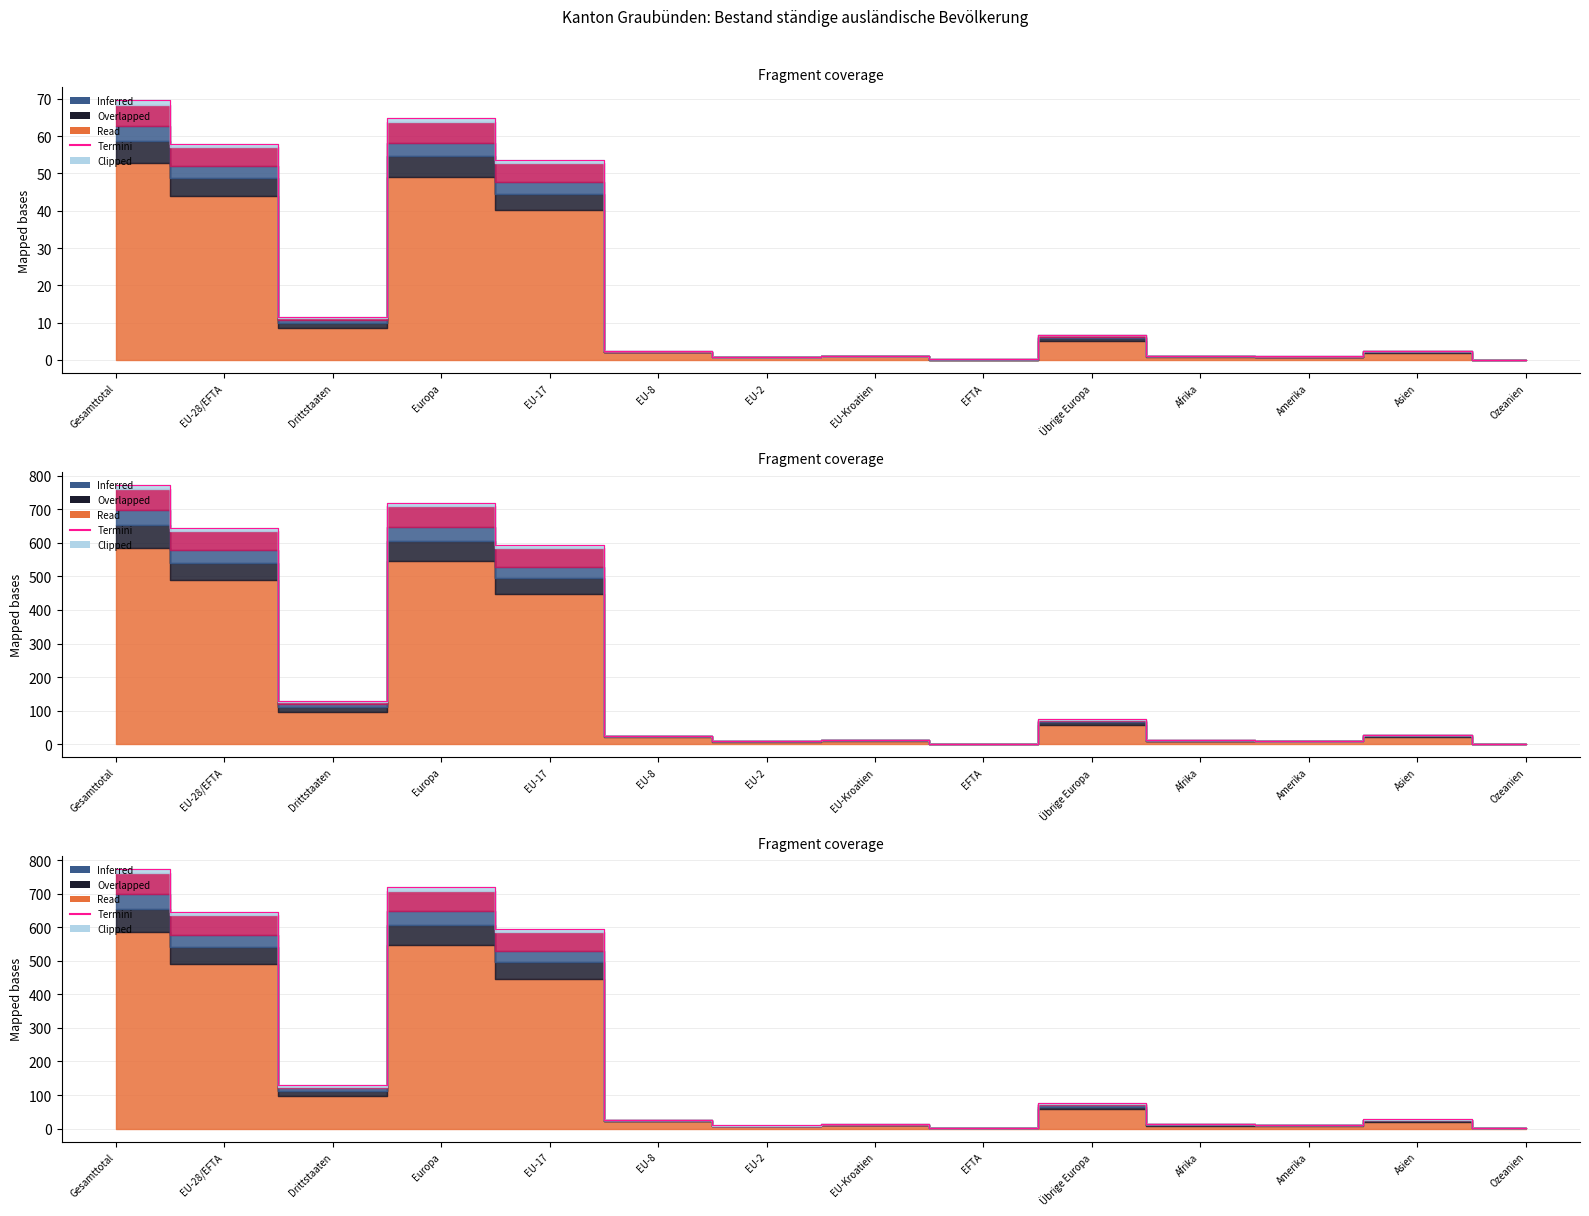

In Overlapped, how many points are higher than both neighbors (excluding endpoints)?

4